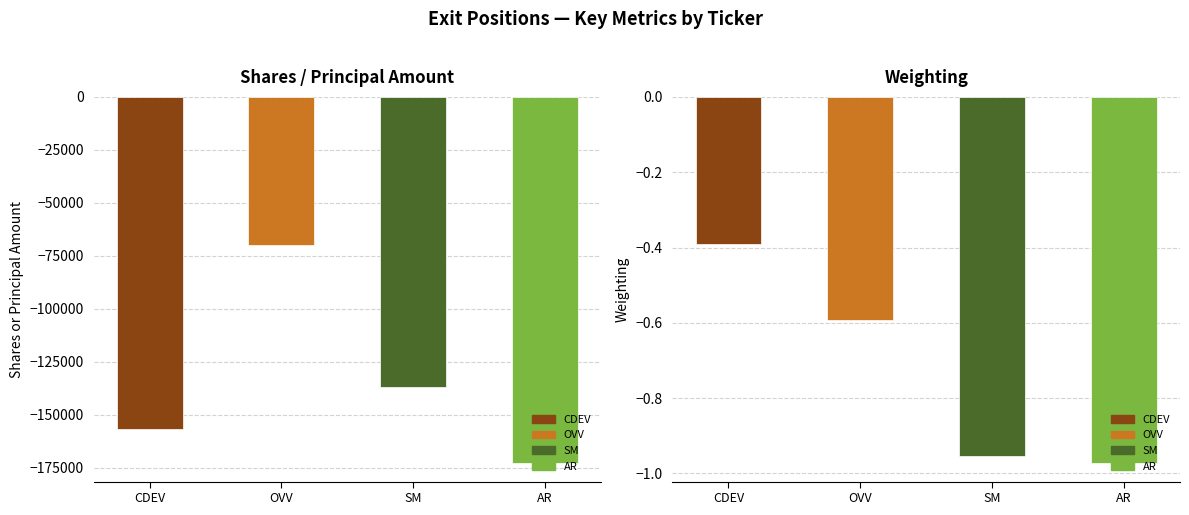

Which category has the highest value in the Weighting series?

CDEV